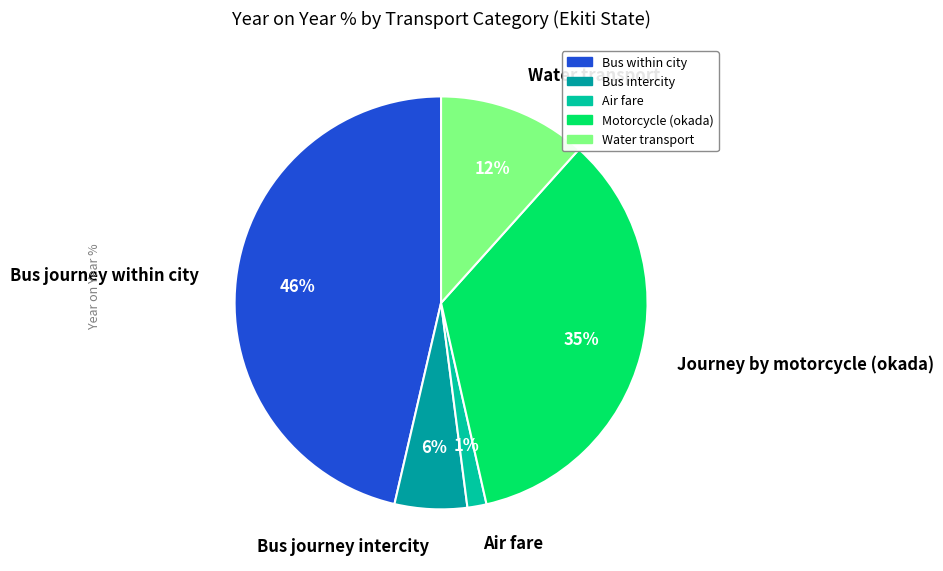

What is the largest slice in the pie chart?

Bus journey within city